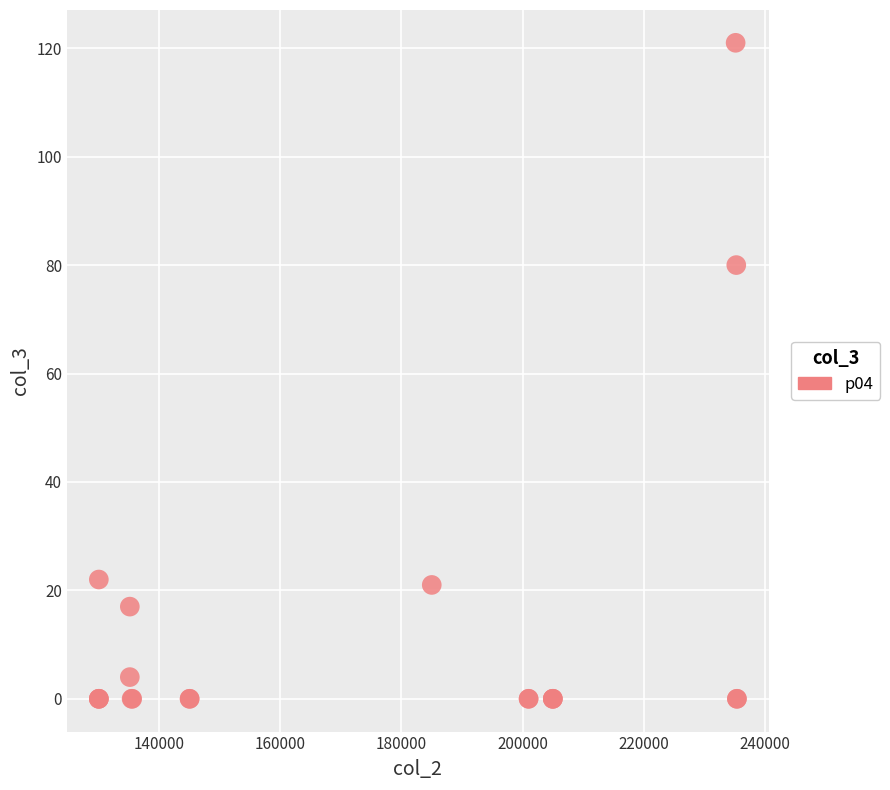

What Y value in the scatter plot is closest to 60?

80